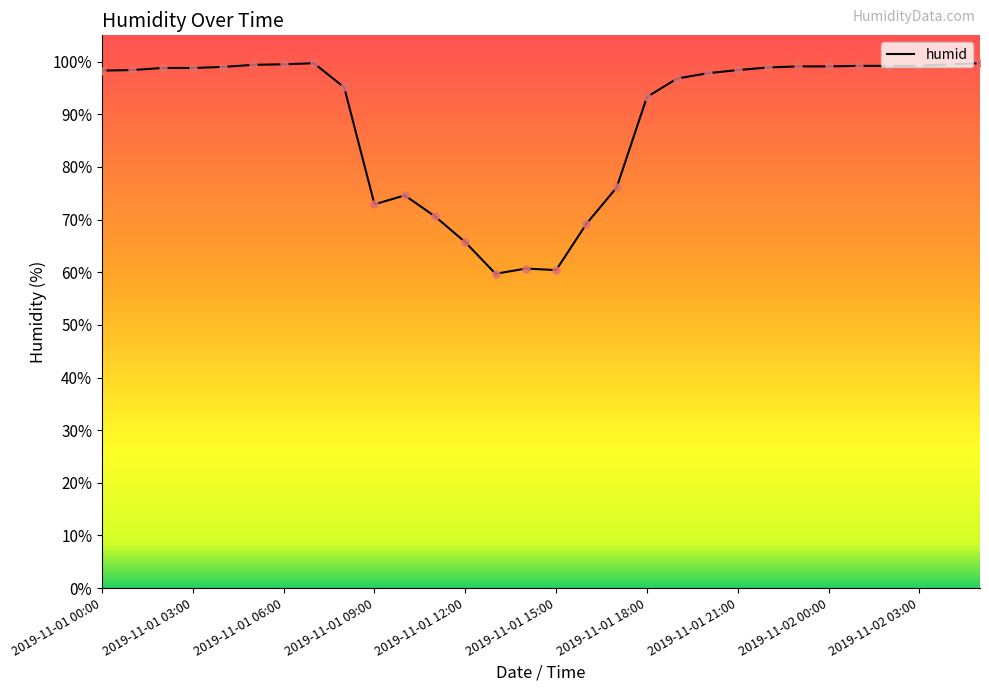

What is the minimum value shown in the chart?

59.7